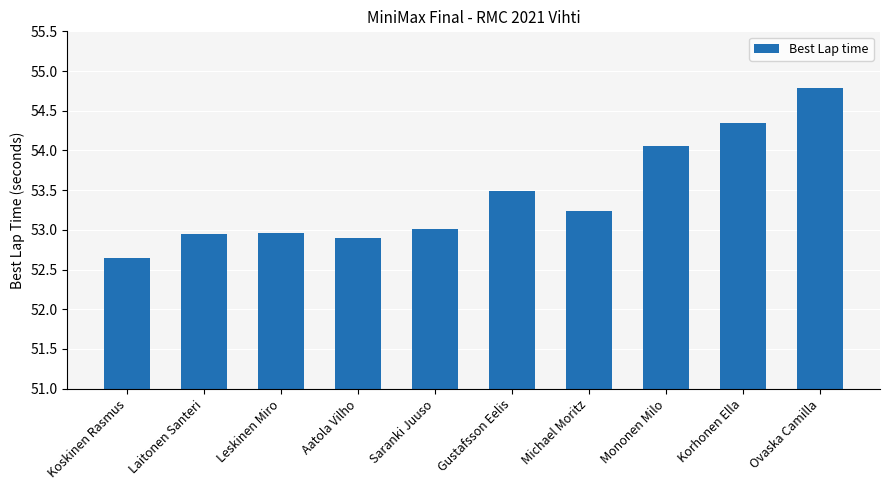

How many bars are there in total?

10